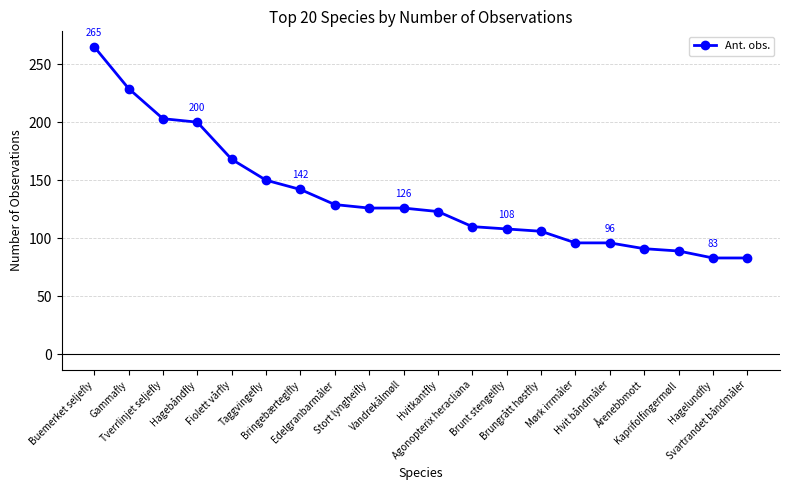

Count the number of categories in the chart.

20